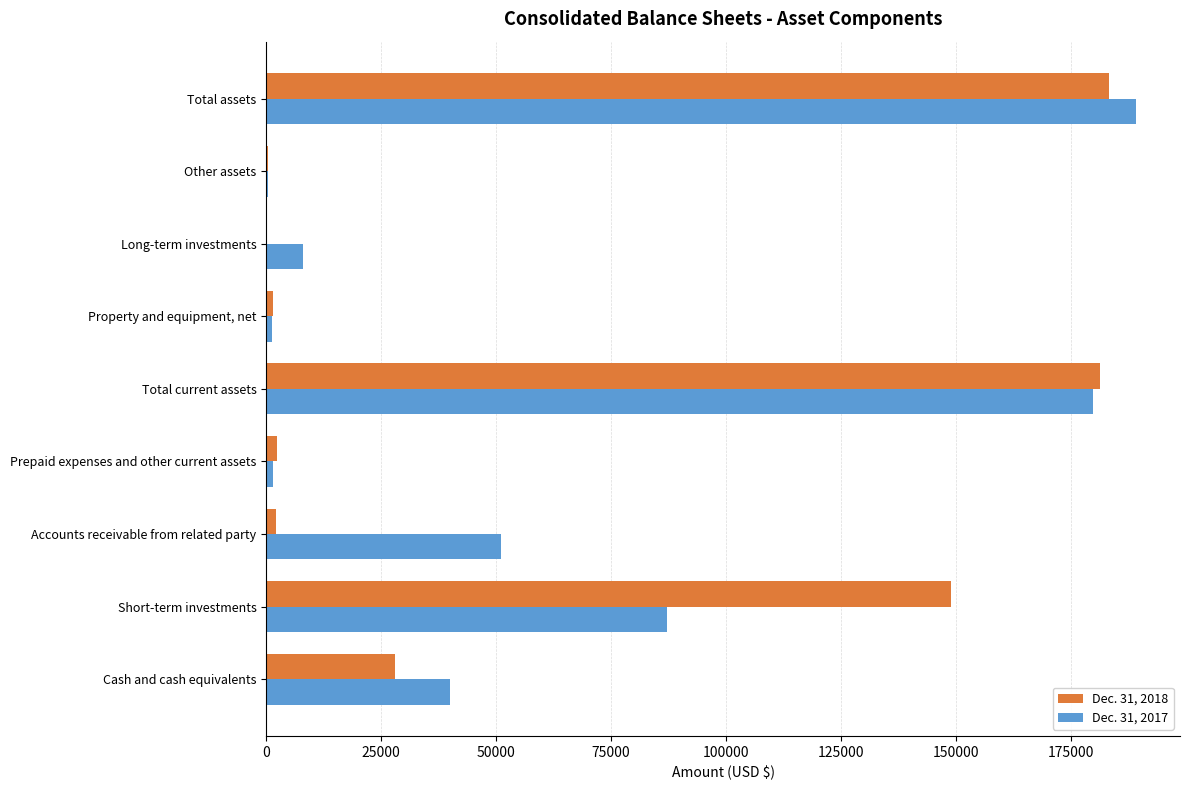

At which category is the sum across all series the highest?

Total assets